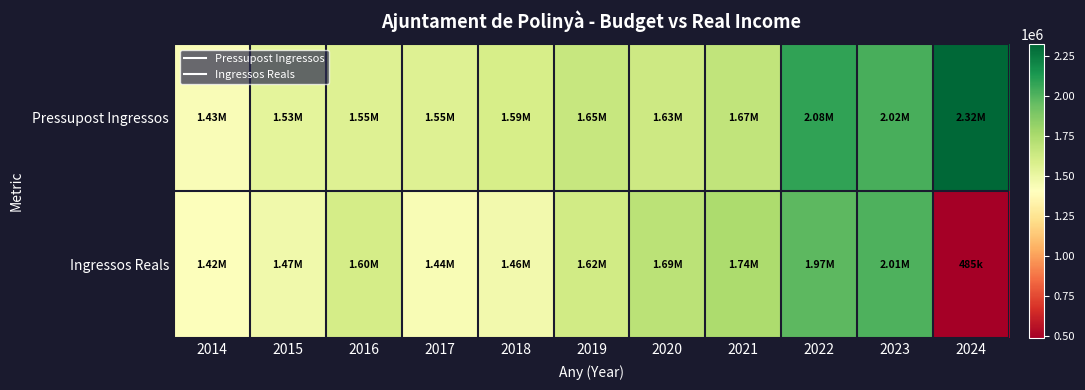

Reading right to left, what are all the values shown in this chart?

Pressupost Ingressos: 2024=2322240.0	2023=2023075.0	2022=2078300.0	2021=1670000.0	2020=1631759.0	2019=1650000.0	2018=1595000.0	2017=1555000.0	2016=1555000.0	2015=1530000.0	2014=1430000.0
Ingressos Reals: 2024=484781.1	2023=2011436.2	2022=1974007.6	2021=1743809.2	2020=1693895.9	2019=1617986.4	2018=1462330.4	2017=1437856.5	2016=1601874.6	2015=1473403.4	2014=1415607.2